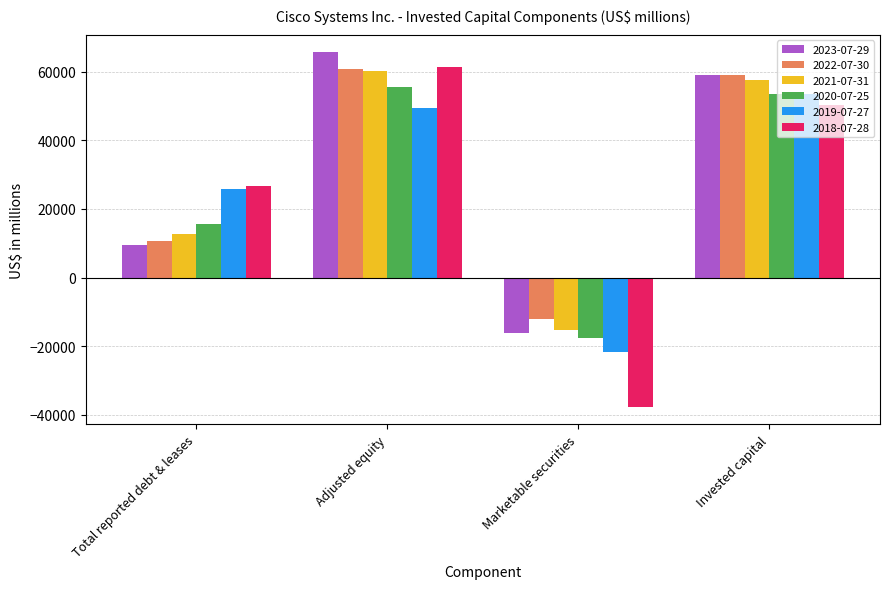

Does the chart contain stacked bars?

No